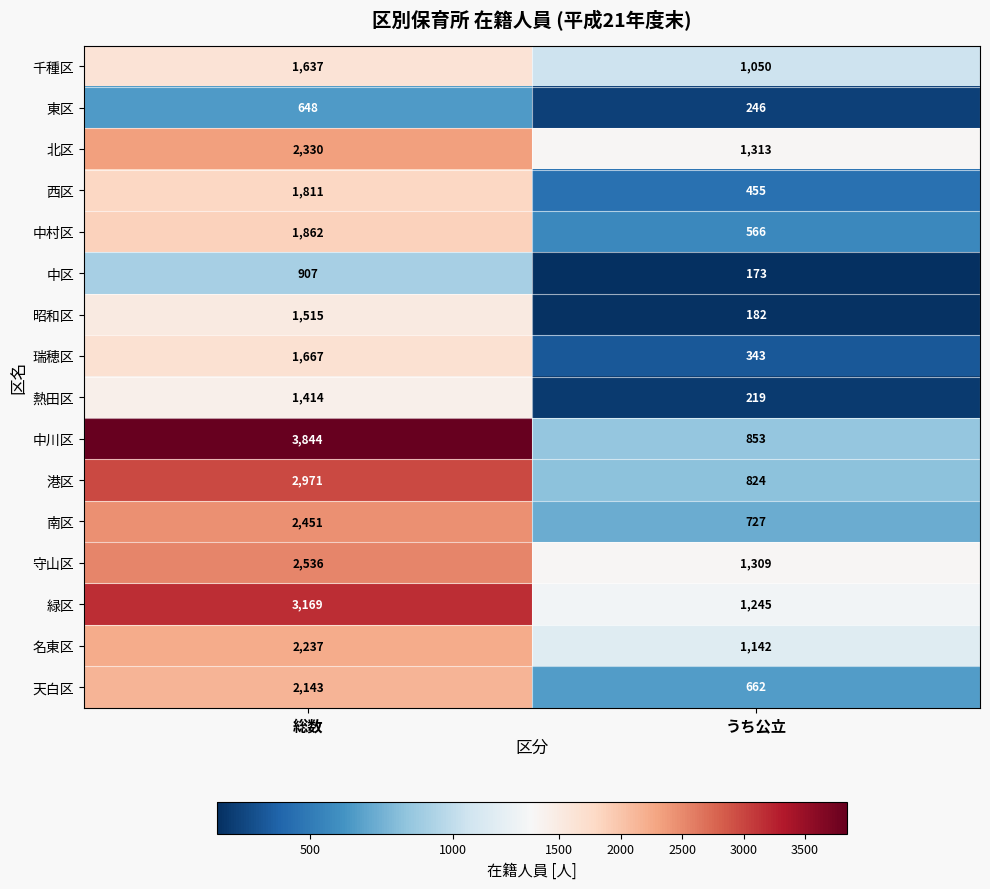

What is the smallest value displayed?

173